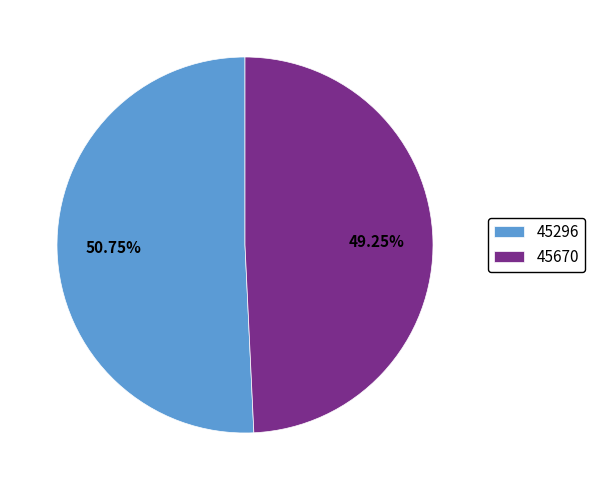

To the nearest percent, what percentage of the pie is 45670?

49%